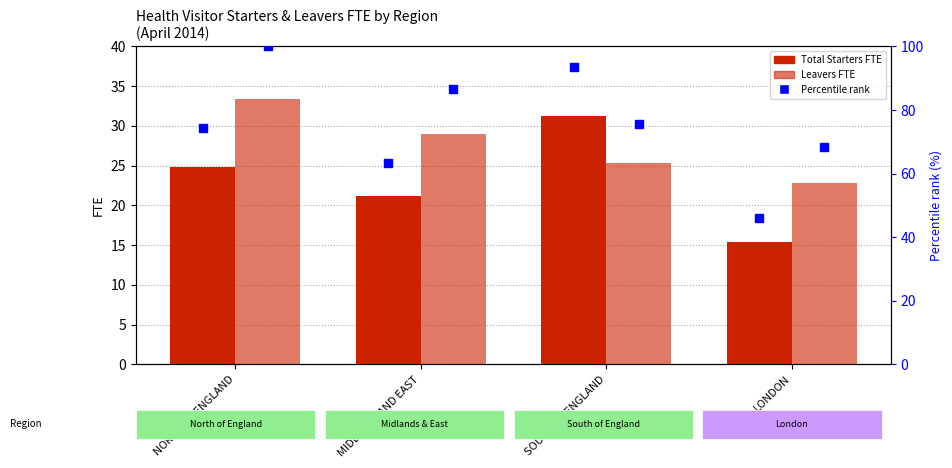

At how many categories does at least one series exceed 48?

4